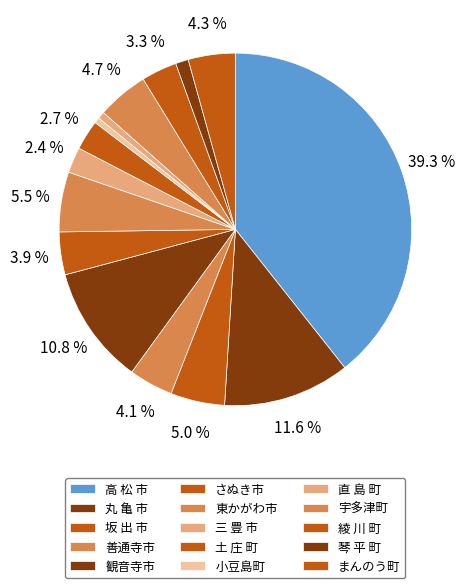

How many slices are in this pie chart?

15